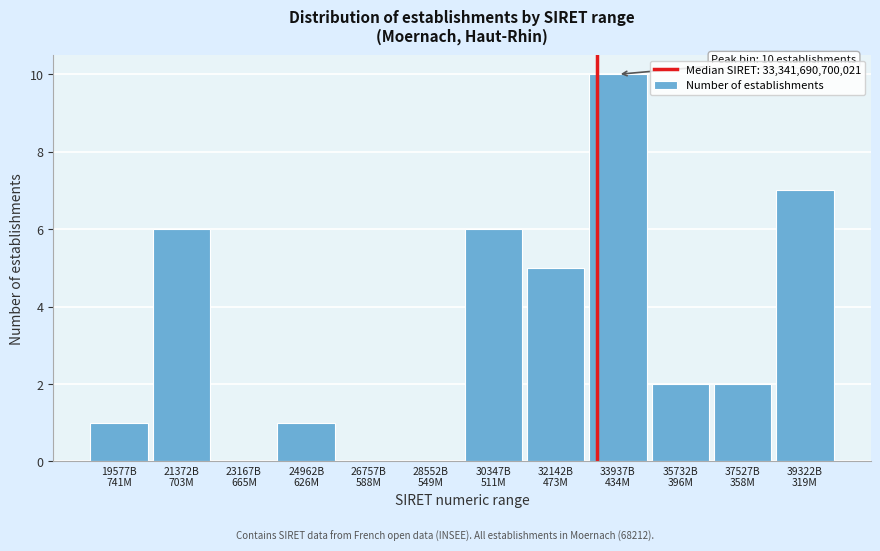

What is the sum of all values?

40